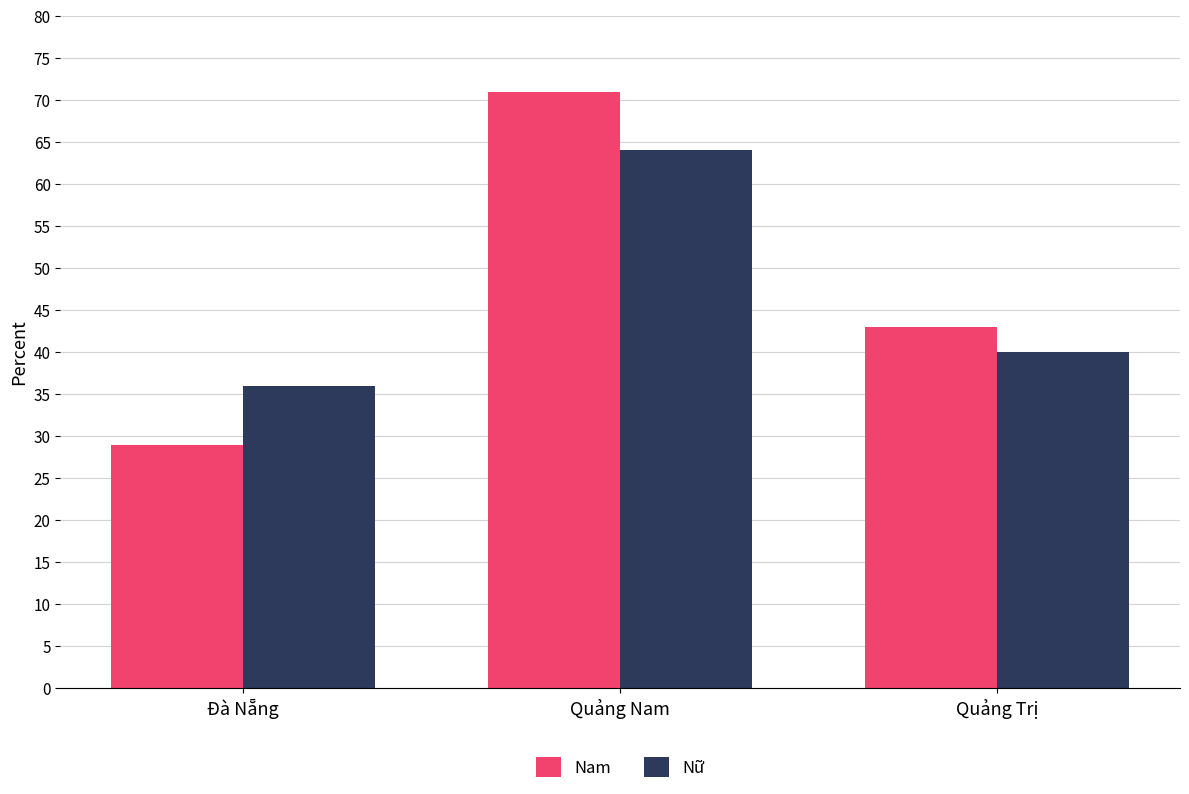

At how many categories does at least one series exceed 41?

2